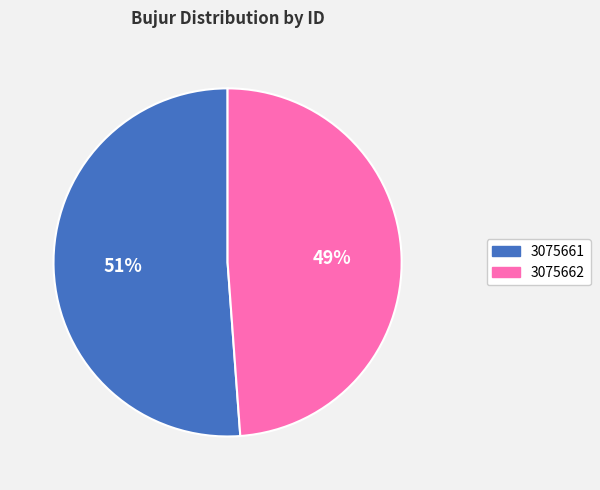

Which slice is the largest?

3075661